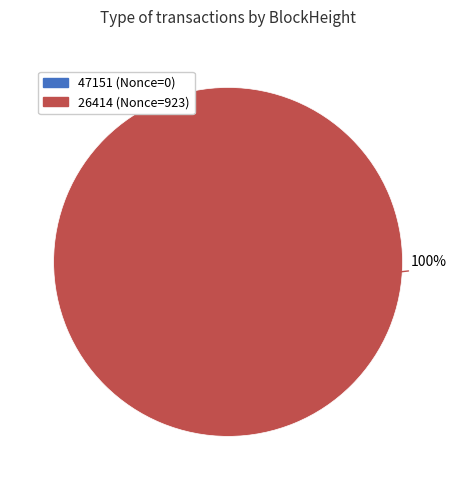

What is the largest slice in the pie chart?

26414